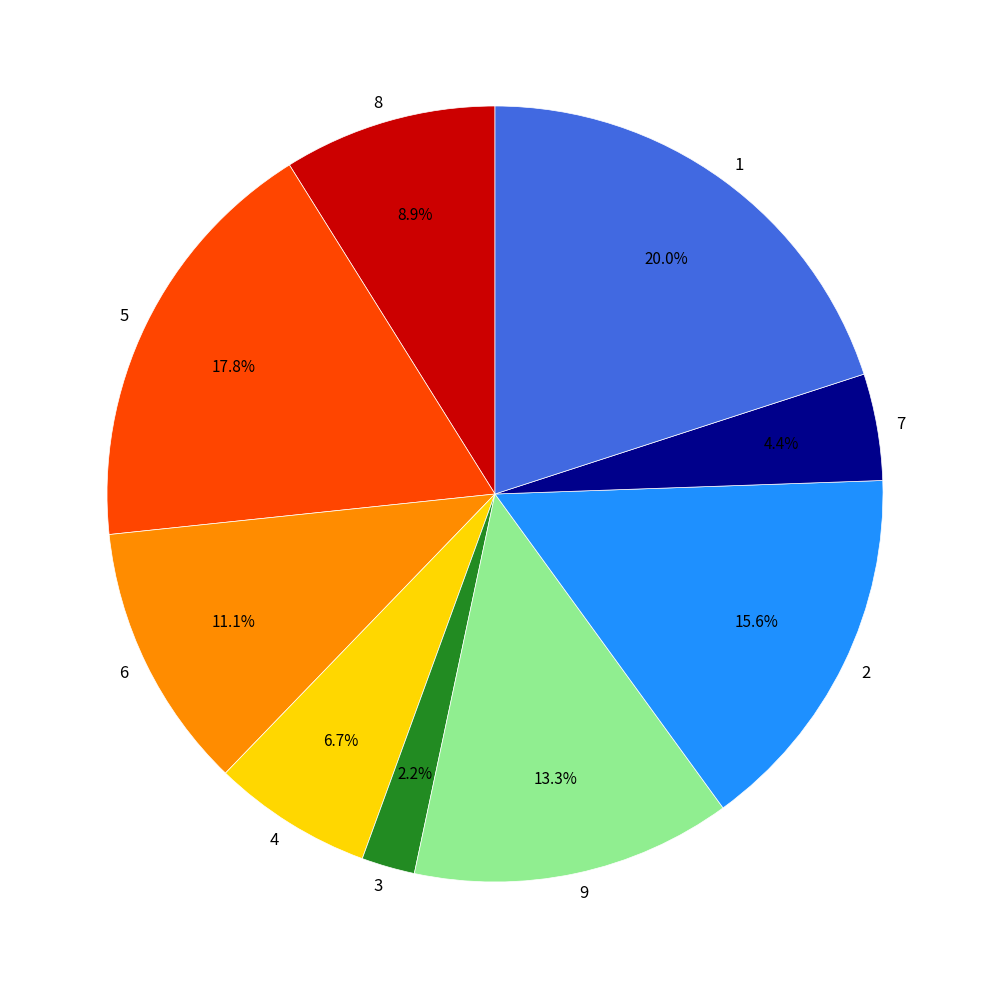

True or false: 4 accounts for 7% of the total.

True